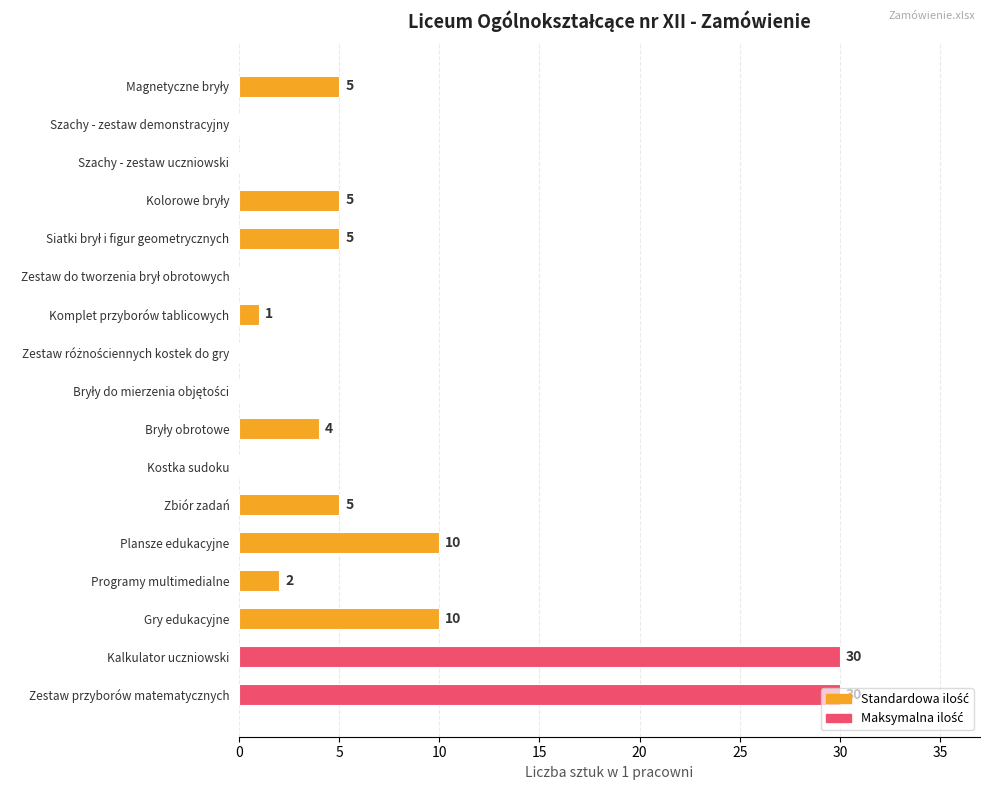

True or false: the data shows 10 at Plansze edukacyjne.

True